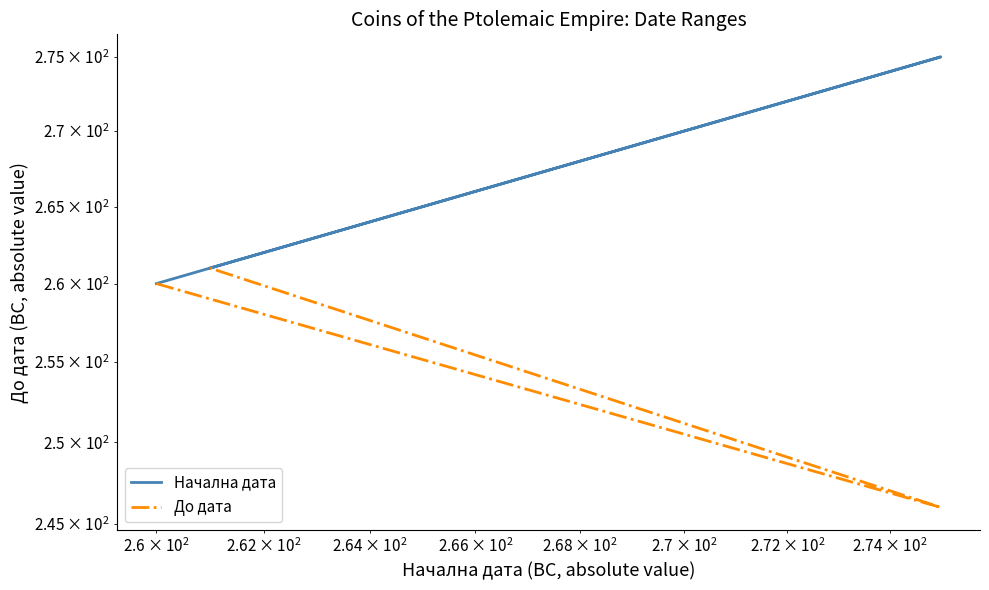

Does the chart display data point markers on the line(s)?

No